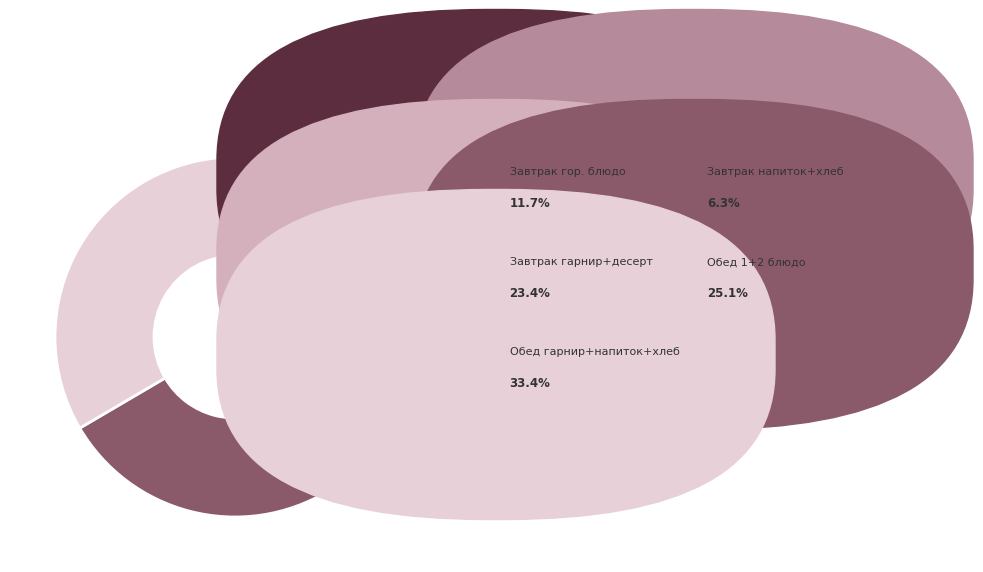

Does any single category account for the majority?

No